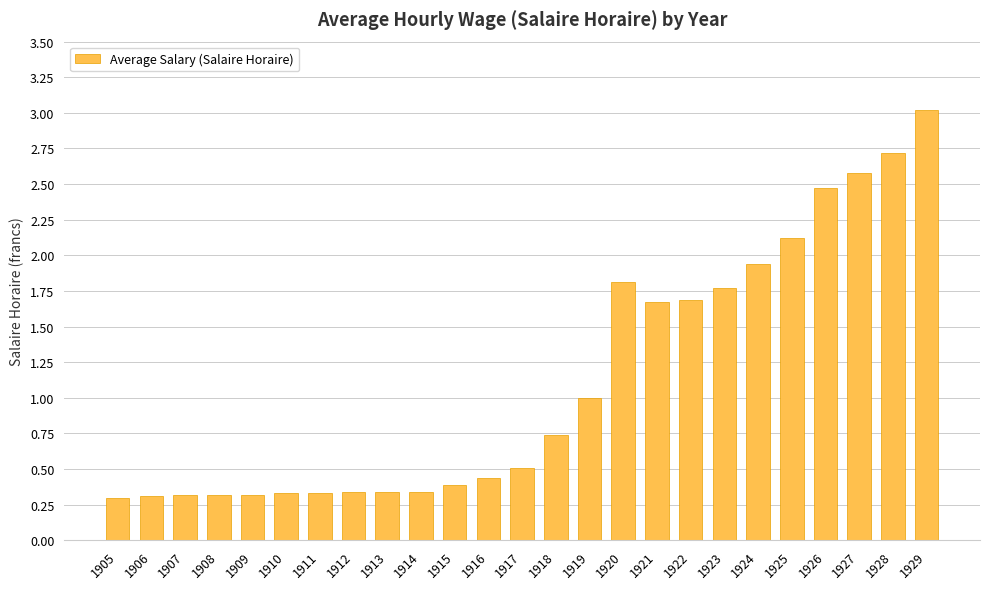

How many bars are there in total?

25